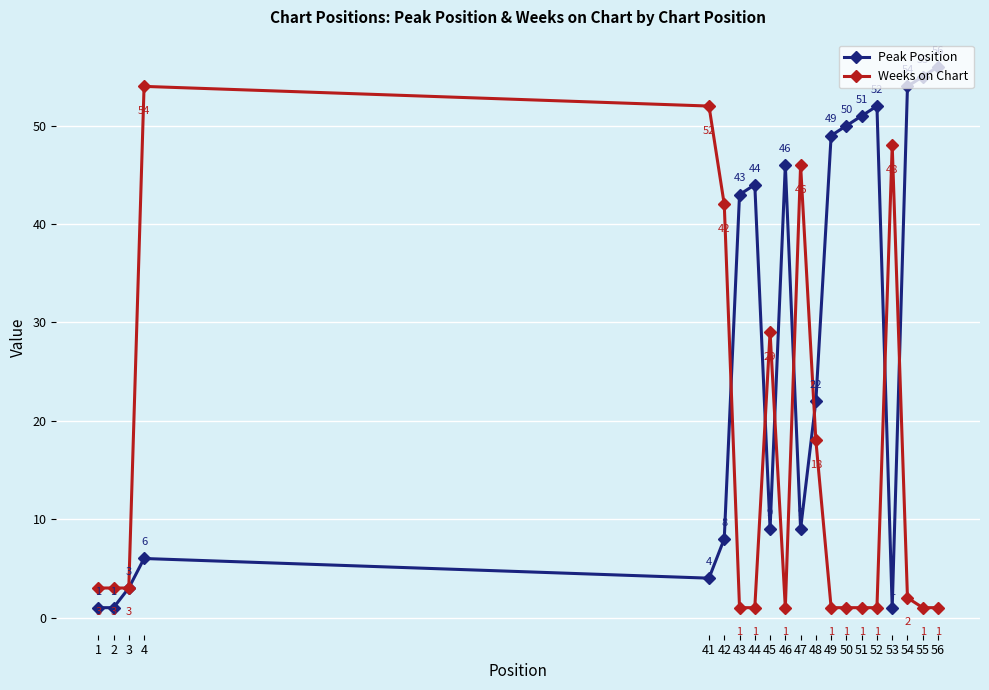

At which category does Peak Position reach its first local peak?

4